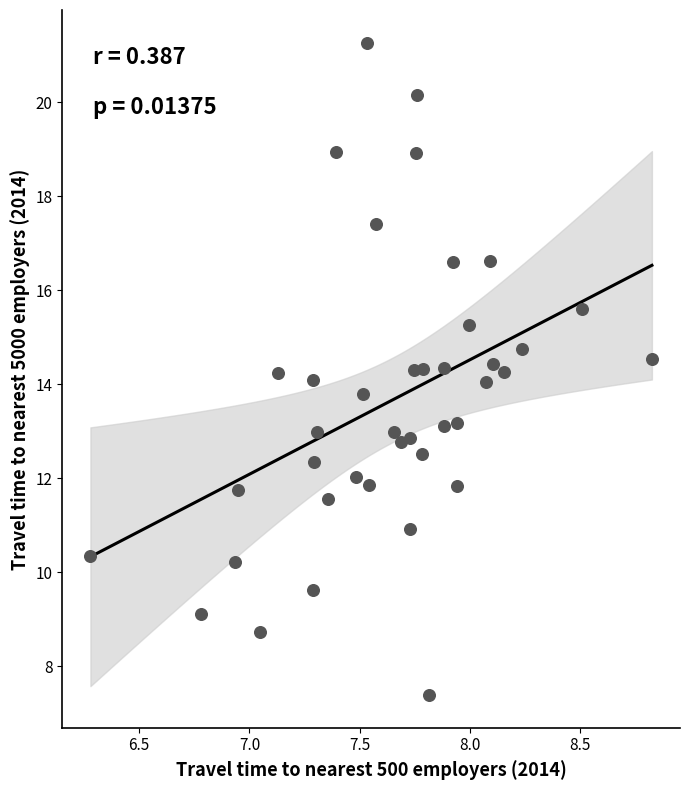

What is the range of Y values (max minus min)?

13.9